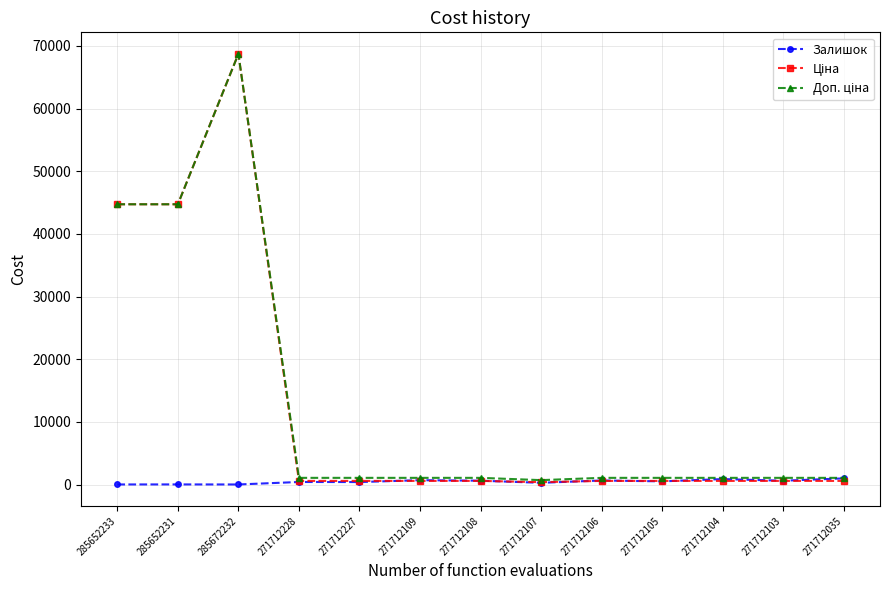

At which category is the sum across all series the highest?

285672232